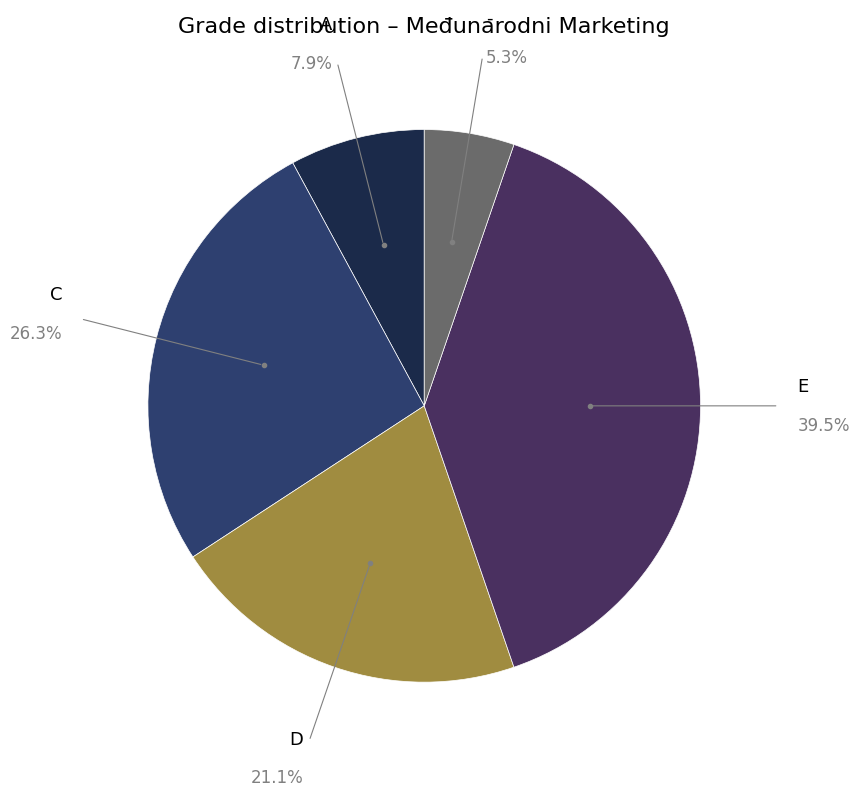

Which slice is the smallest?

-